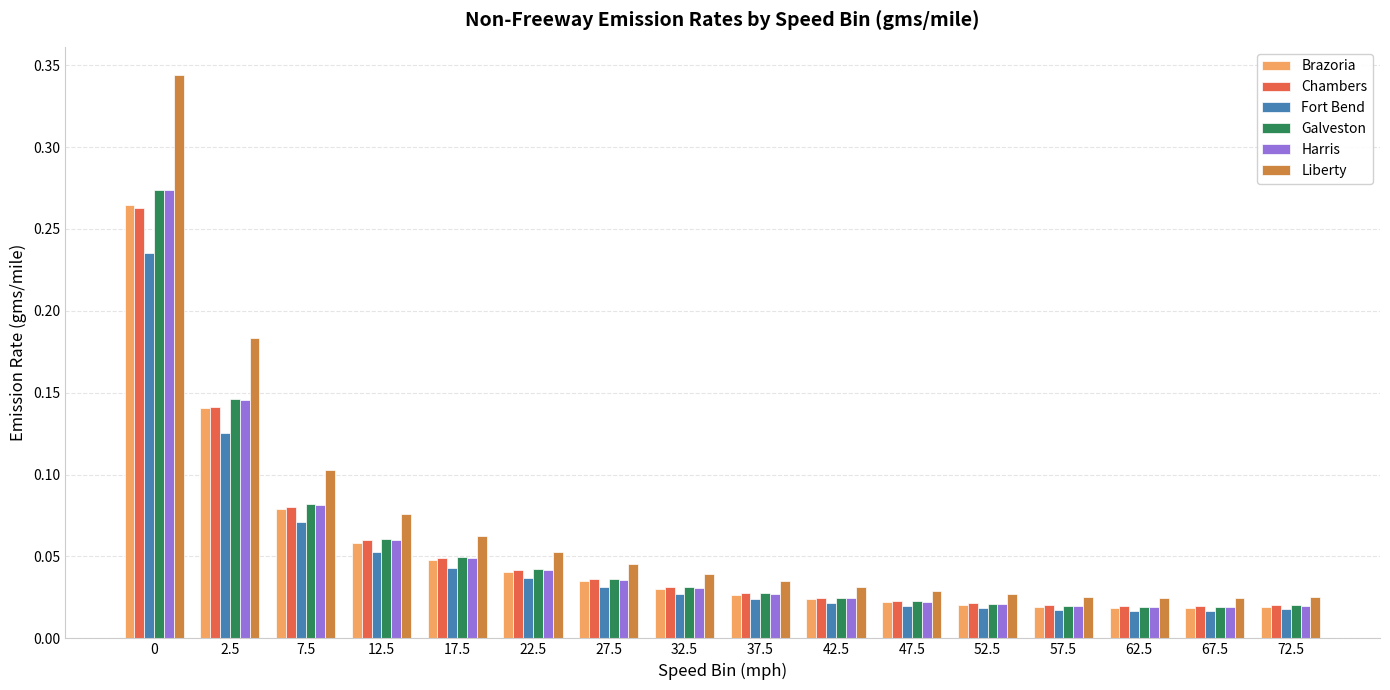

Which series has the widest spread of values?

Liberty